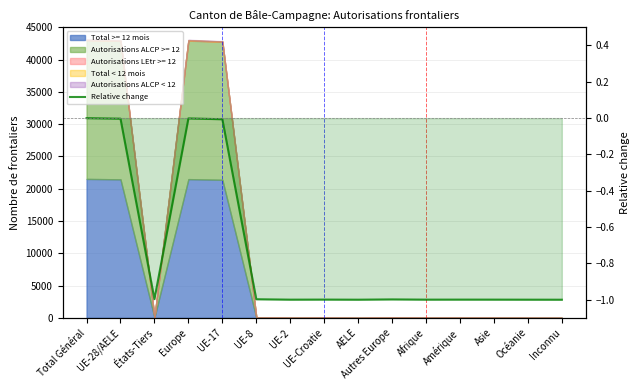

Reading left to right, list all the values displayed in this chart.

Total Général=0.0	UE-28/AELE=-0.0	États-Tiers=-1.0	Europe=-0.0	UE-17=-0.0	UE-8=-1.0	UE-2=-1.0	UE-Croatie=-1.0	AELE=-1.0	Autres Europe=-1.0	Afrique=-1.0	Amérique=-1.0	Asie=-1.0	Océanie=-1.0	Inconnu=-1.0